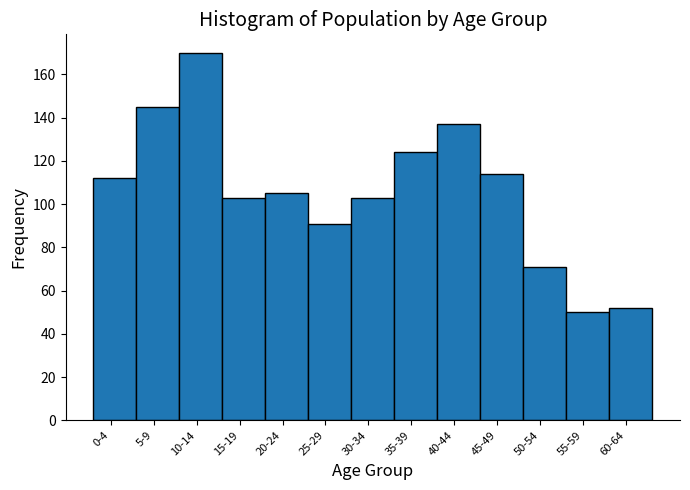

Reading left to right, extract all data points from this chart.

0-4=112	5-9=145	10-14=170	15-19=103	20-24=105	25-29=91	30-34=103	35-39=124	40-44=137	45-49=114	50-54=71	55-59=50	60-64=52